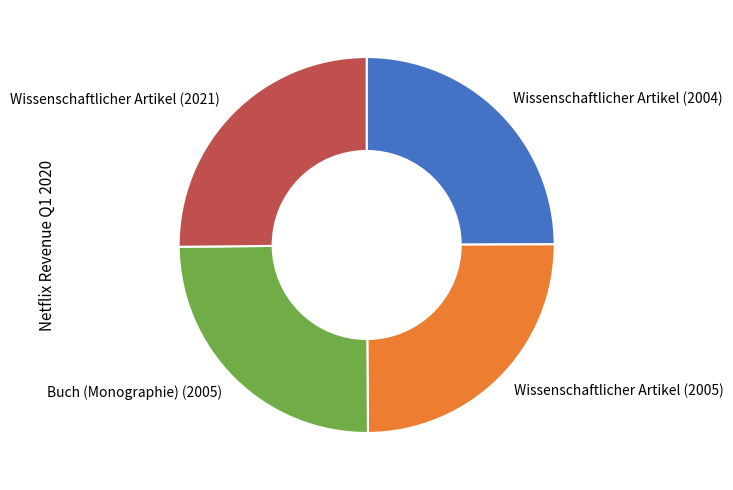

Count the number of slices in the pie.

4